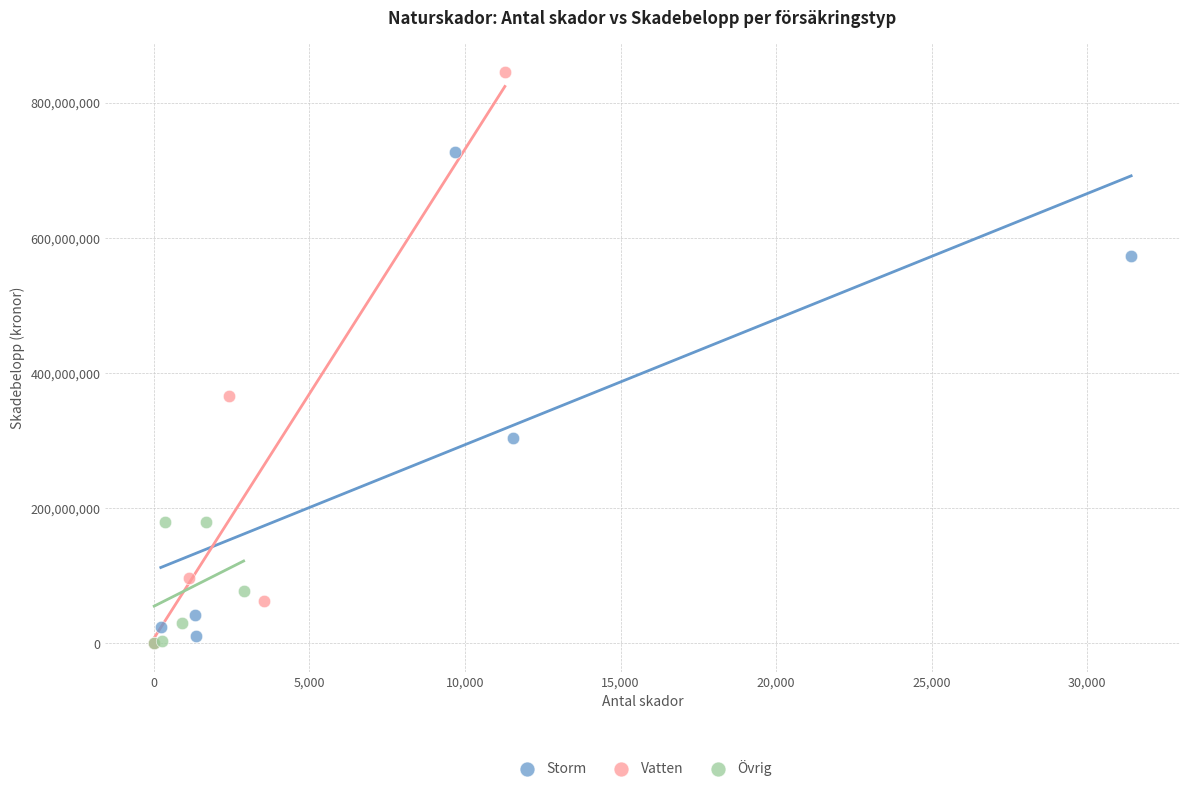

Which series has the largest Y range (max minus min)?

Vatten